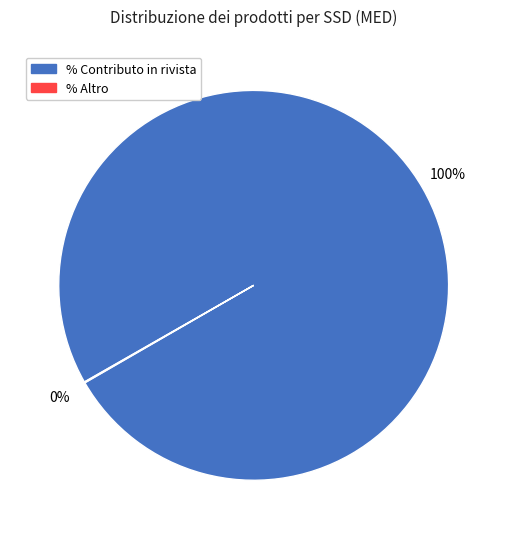

To the nearest percent, what is the average slice percentage?

50%